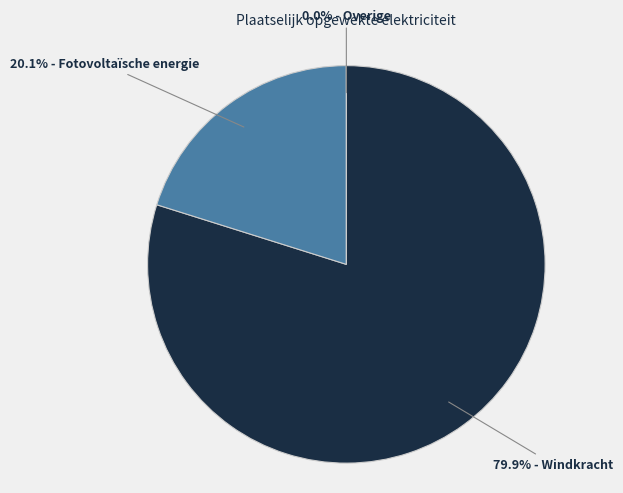

To the nearest percent, what is the difference between the largest and smallest slice percentages?

80%